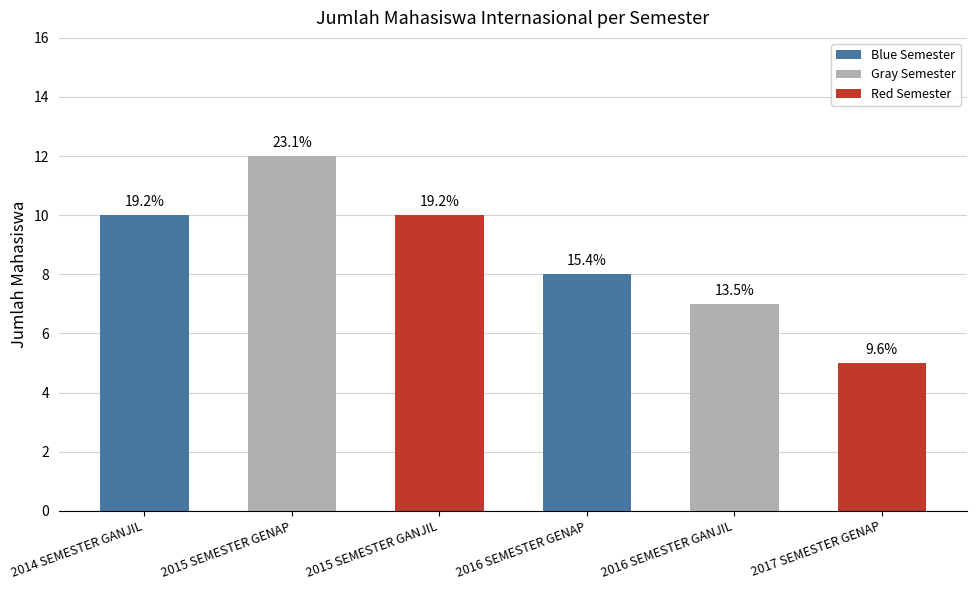

Are the bars horizontal?

No